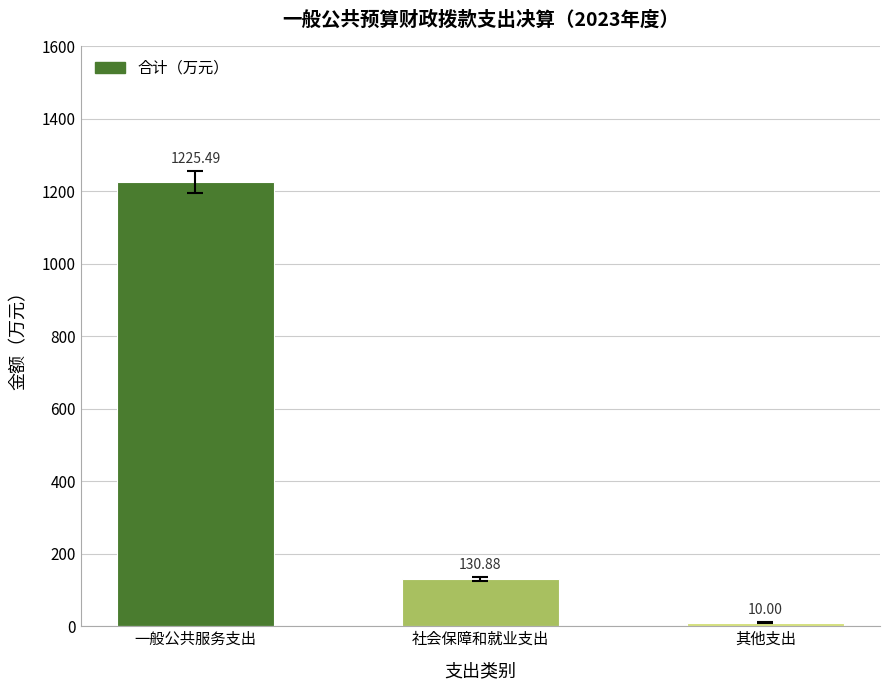

What is the value of the 1st bar from the left?

1225.5